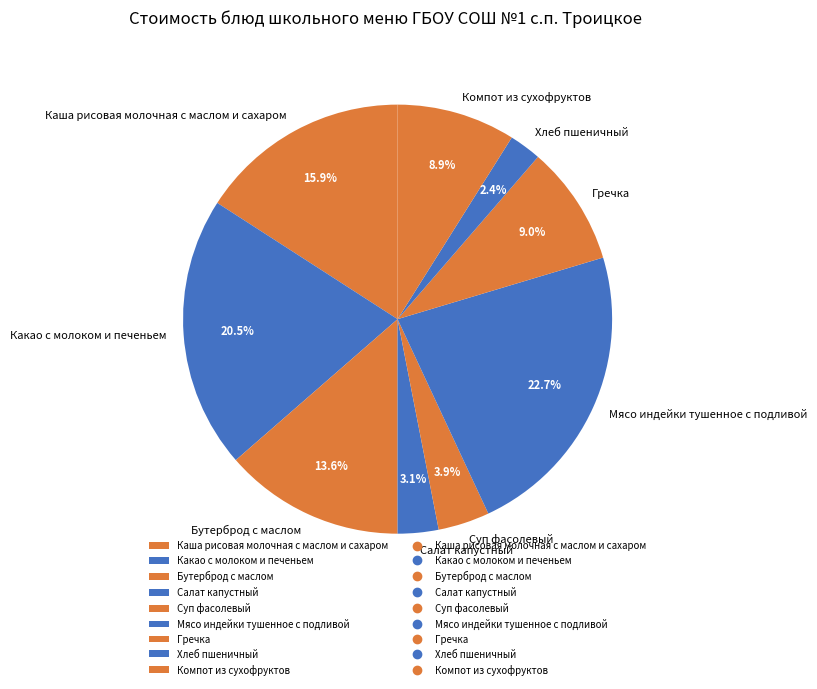

To the nearest percent, what is the average slice percentage?

11%